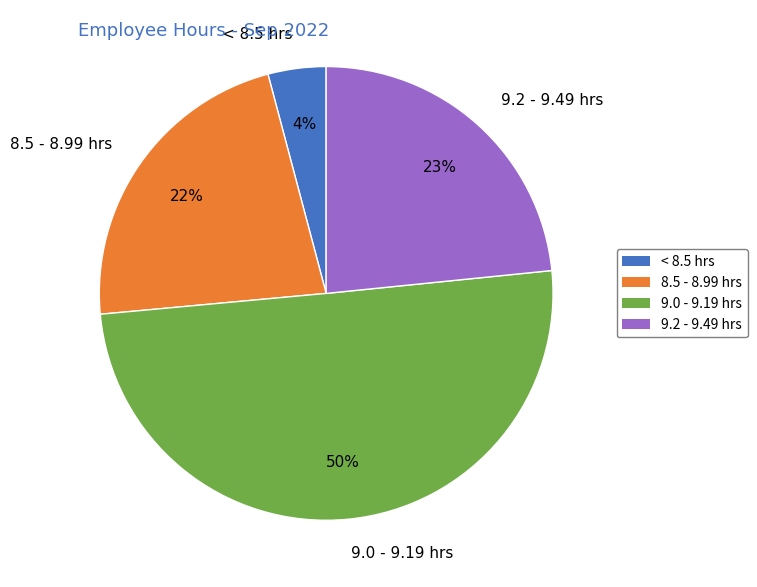

Combined, do < 8.5 hrs and 9.2 - 9.49 hrs account for over 50%?

No